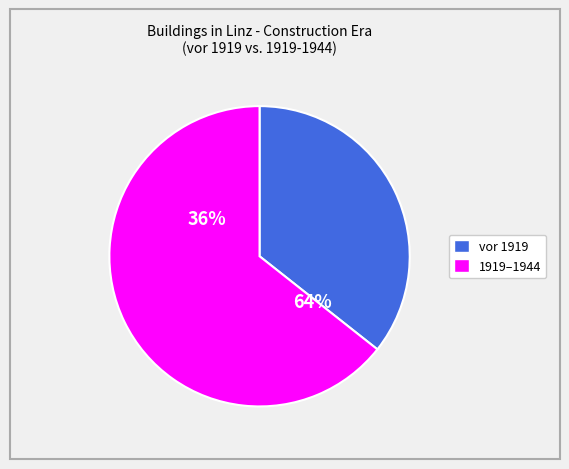

What portion of the pie excludes Wankmüllerhofviertel?

100.0%